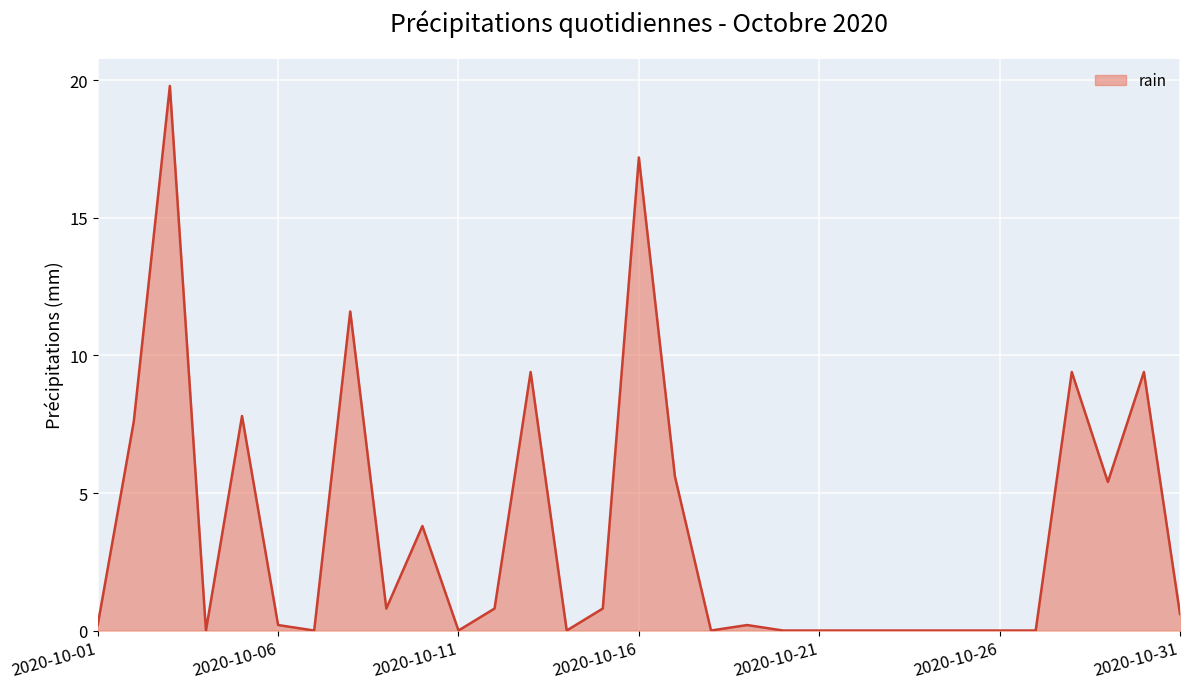

What is the greatest value displayed?

19.8